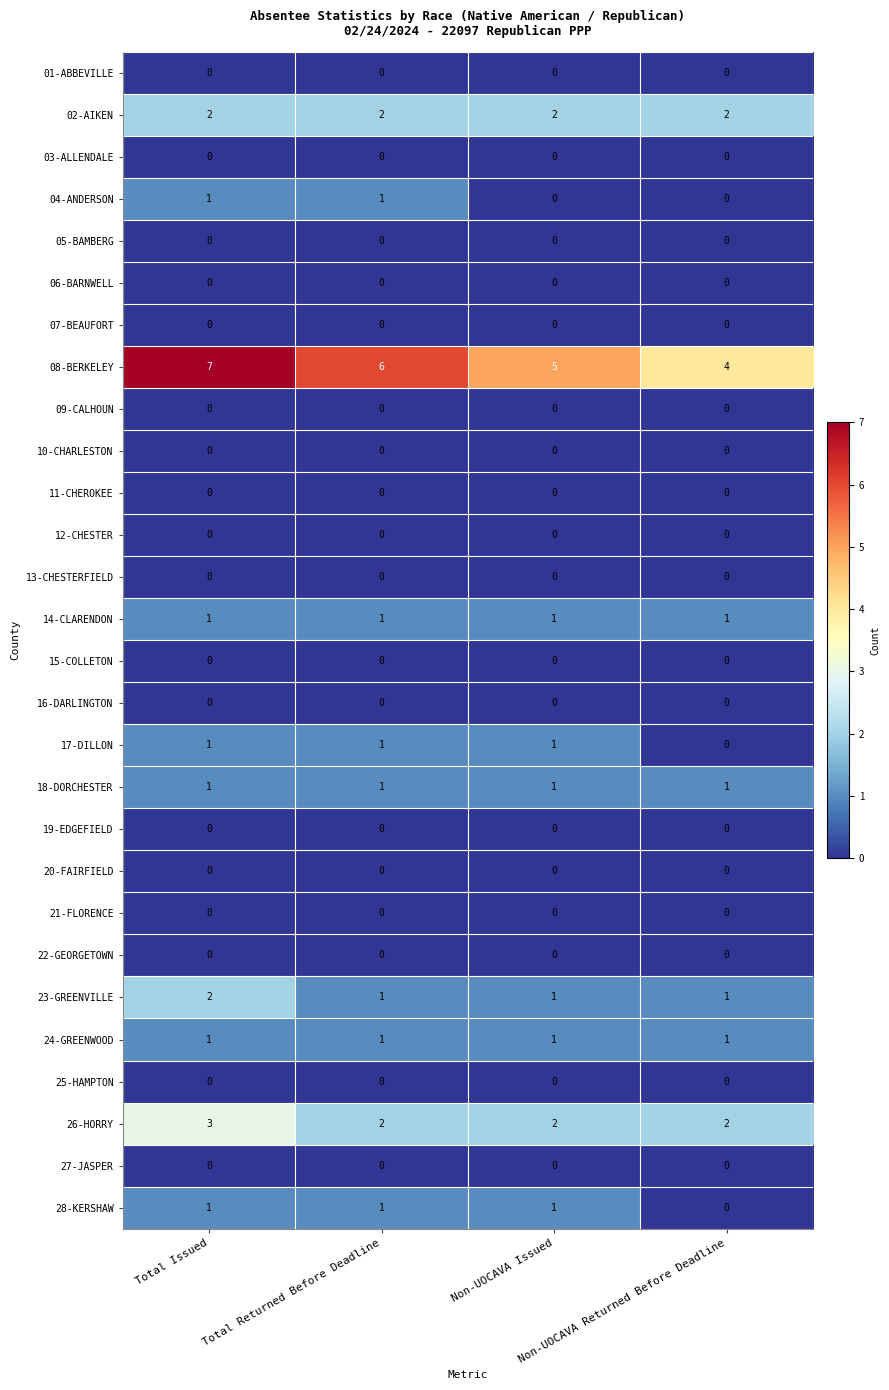

At how many categories does at least one series exceed 1?

4